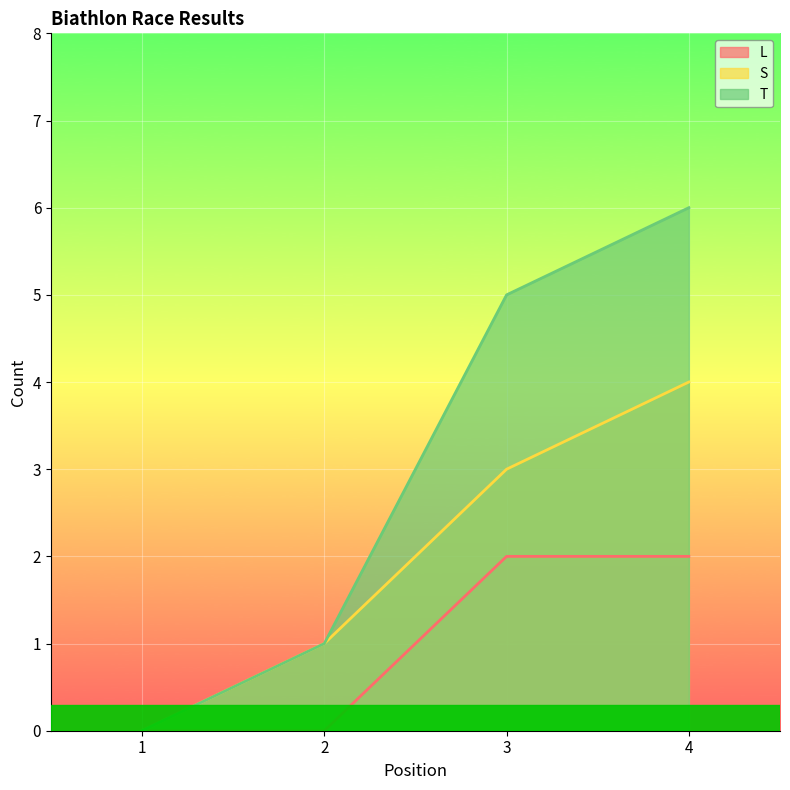

Which category has the lowest value in the T series?

1